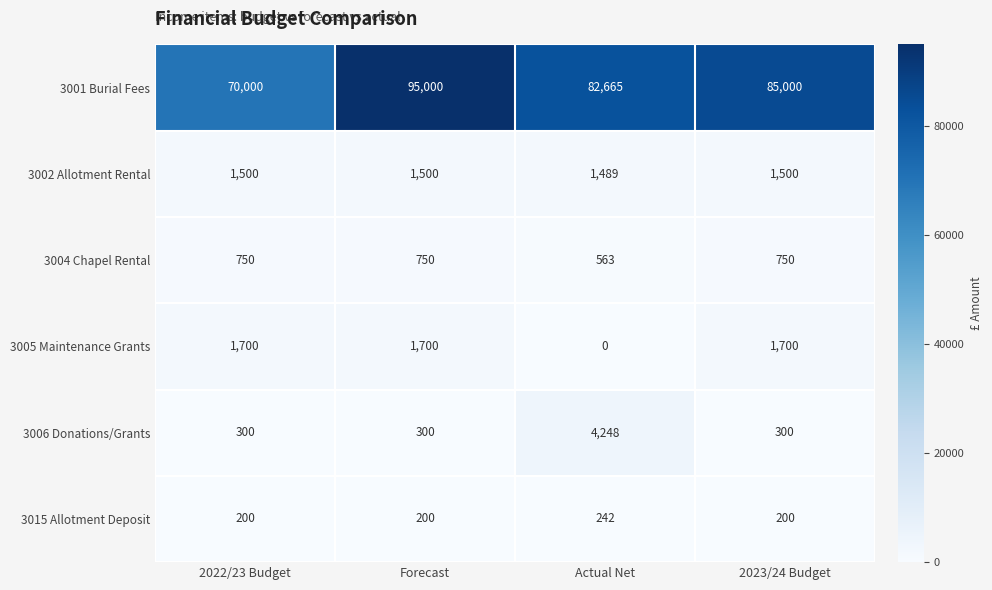

At which category does the chart reach its minimum across all series?

Actual Net